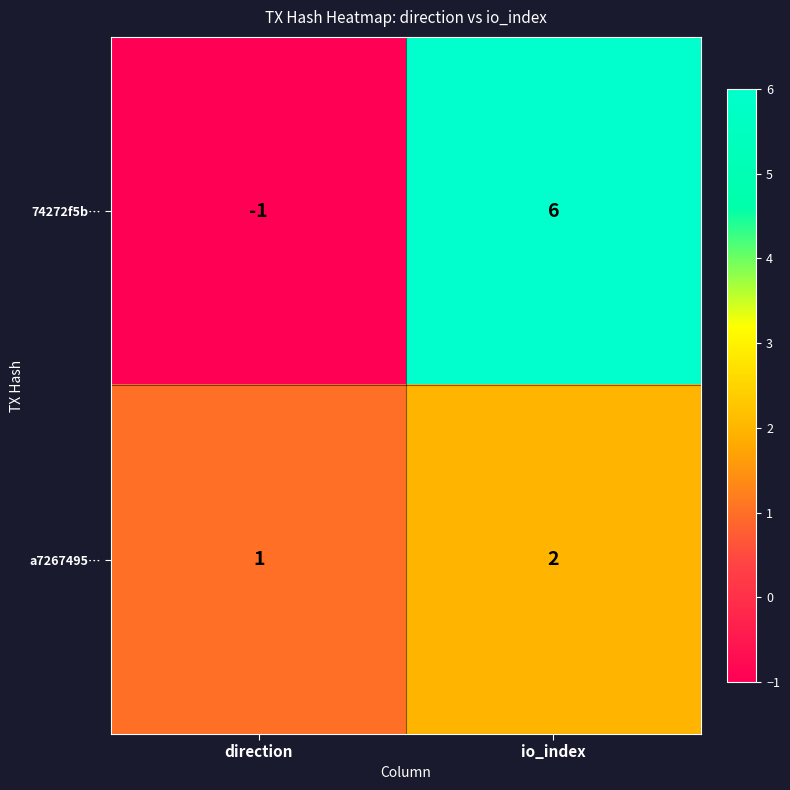

The a7267495… series shows 2 at io_index. True or false?

True